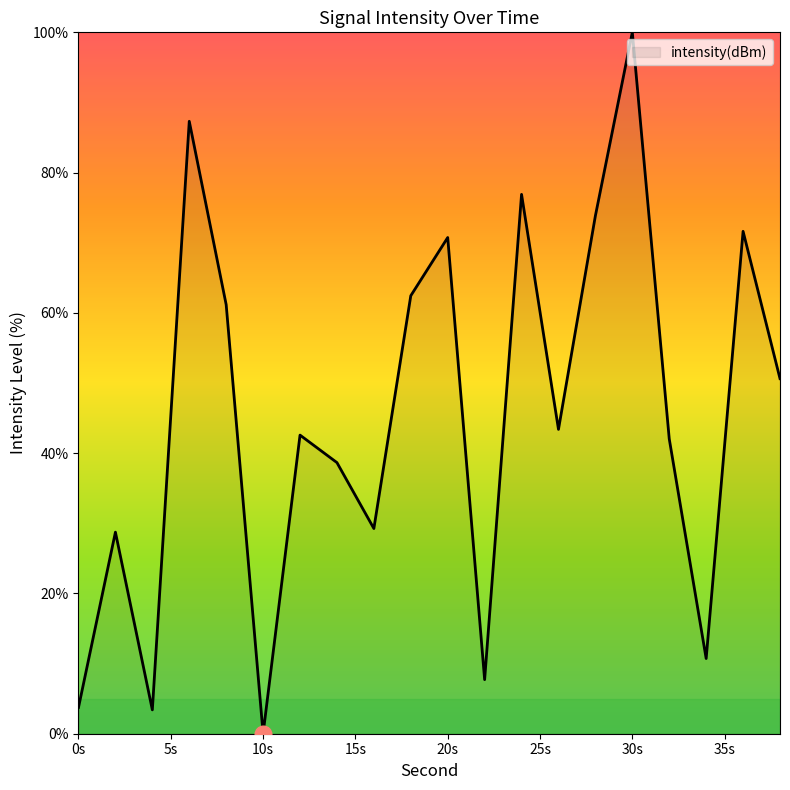

What is the maximum value shown in the chart?

100.0